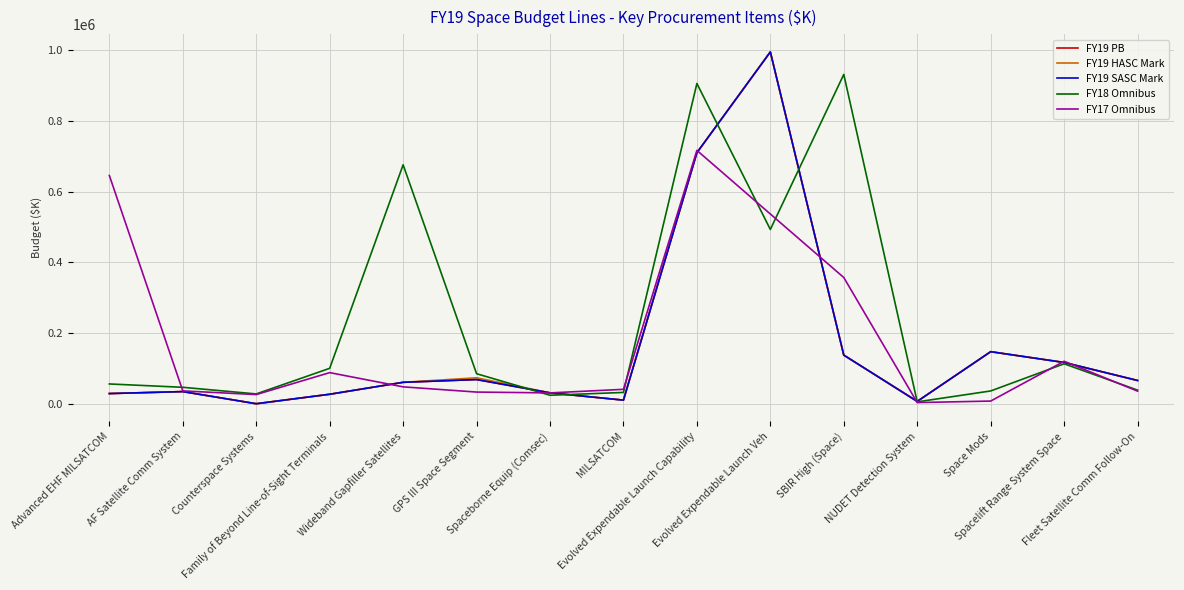

True or false: FY19 PB and FY19 HASC Mark cross at least once.

False